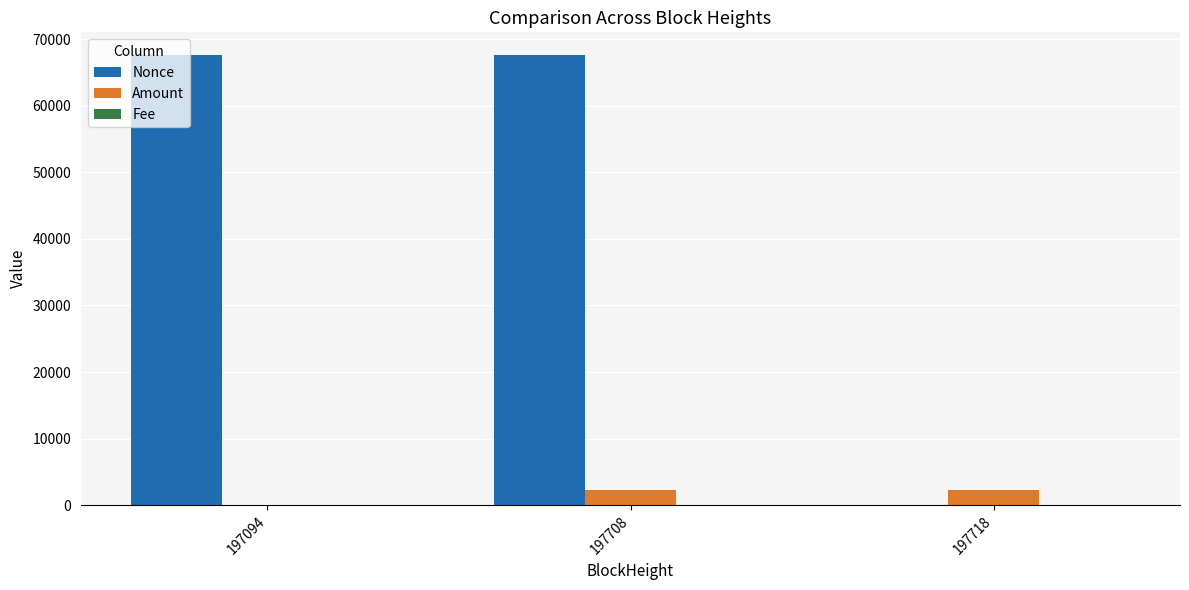

What is the highest value of the Nonce series?

67665.0